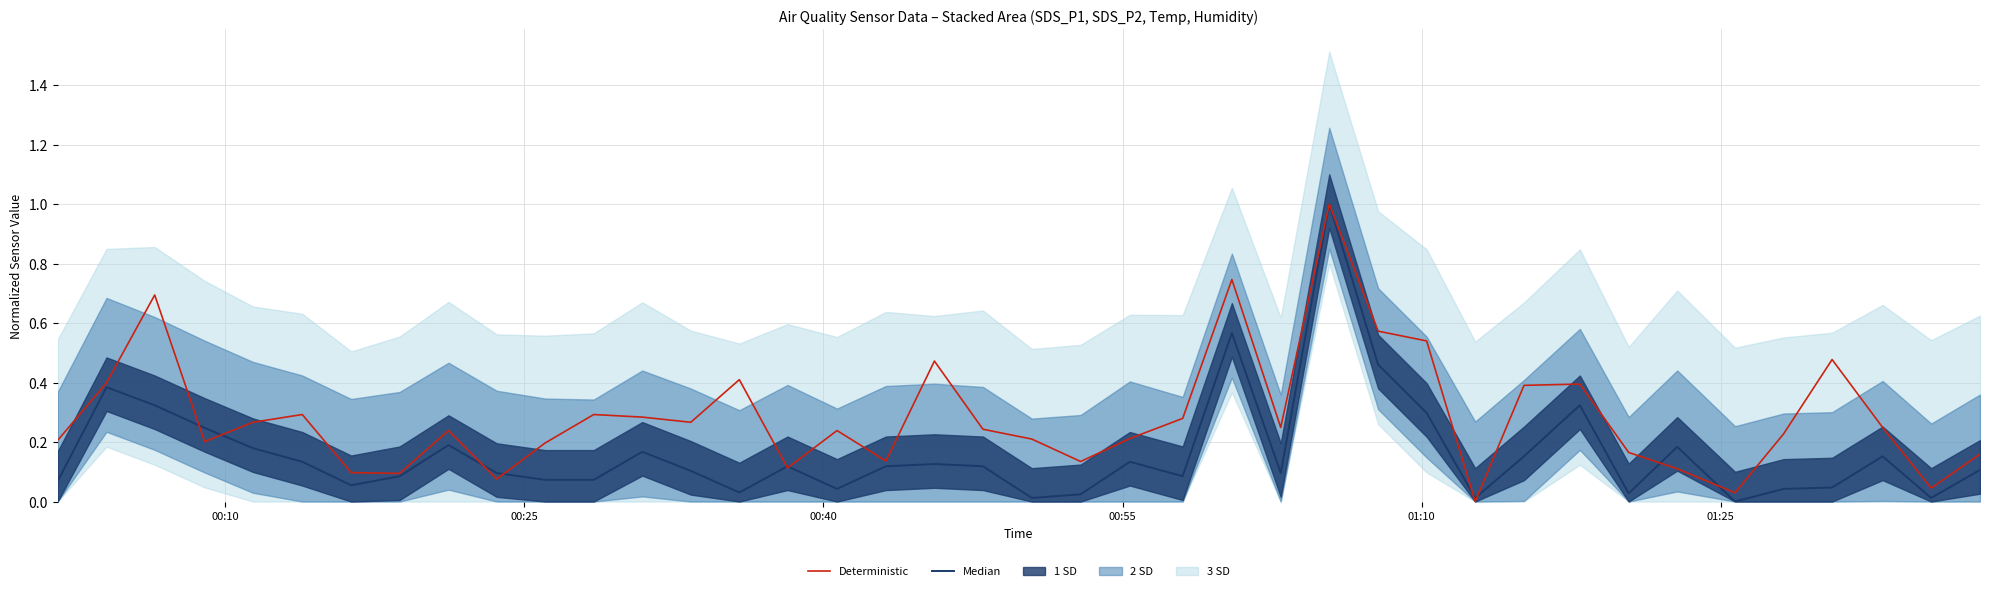

How many positive values does the Median series have?

39